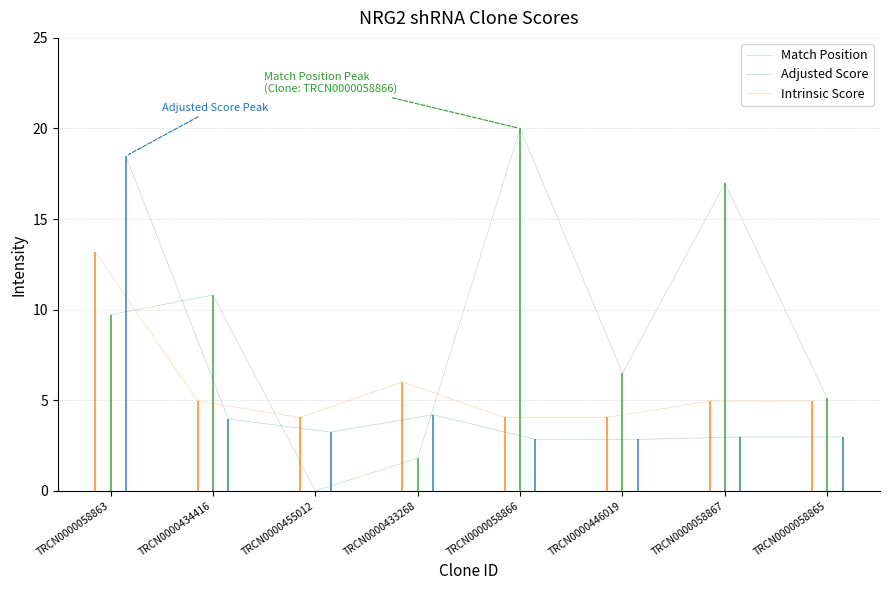

How many lines are shown in the chart?

3